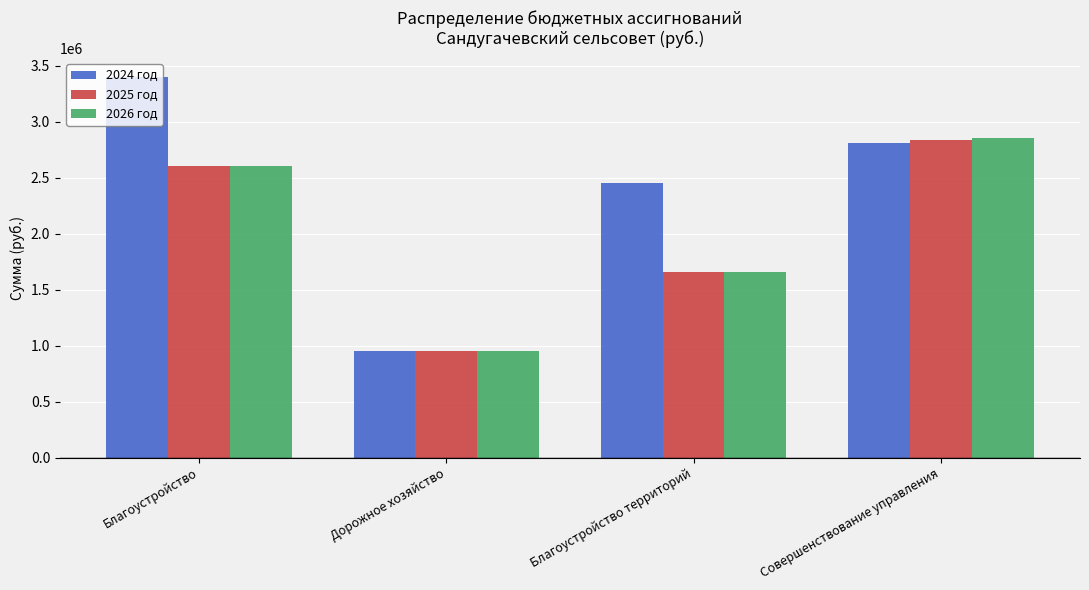

What is the difference between the 2025 год values at Дорожное хозяйство and Благоустройство территорий?

705093.3